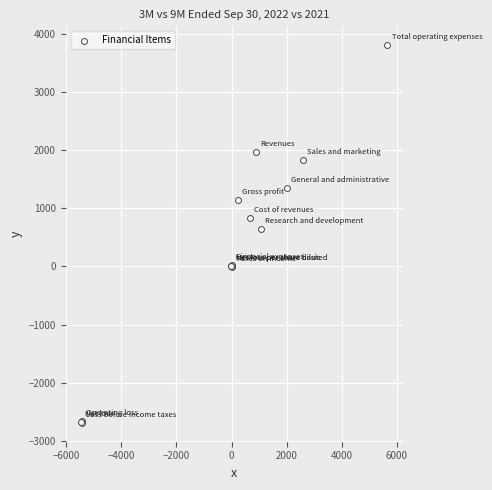

What Y value in the scatter plot is closest to 556?

638.0